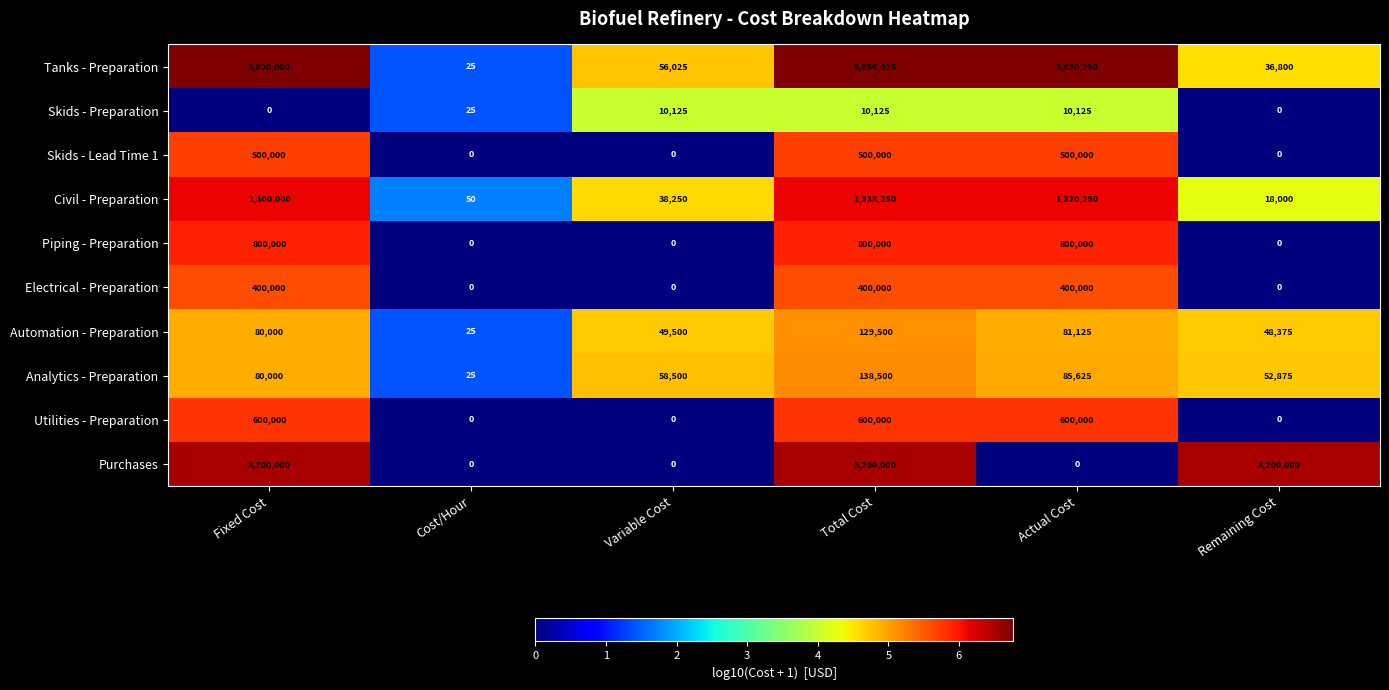

What is the difference between the second highest and second lowest values in the Skids - Lead Time 1 series?

500000